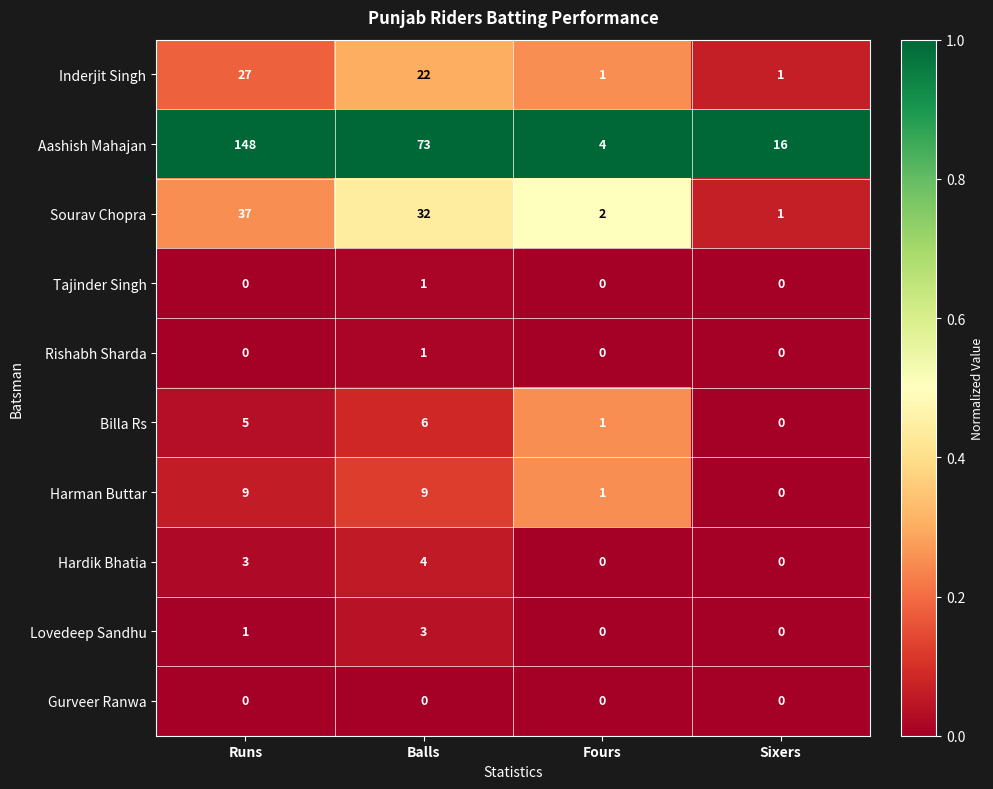

What is the total value across all series at Fours?

9